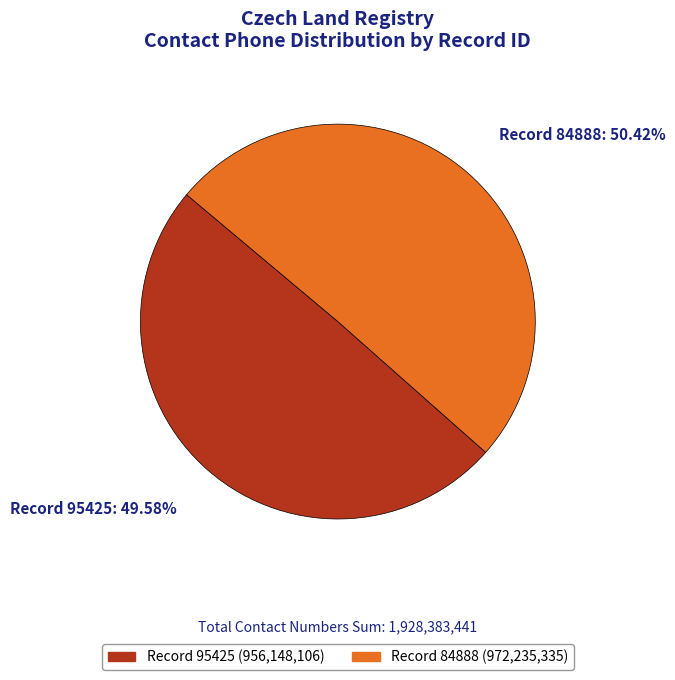

What is the majority slice?

Record 84888